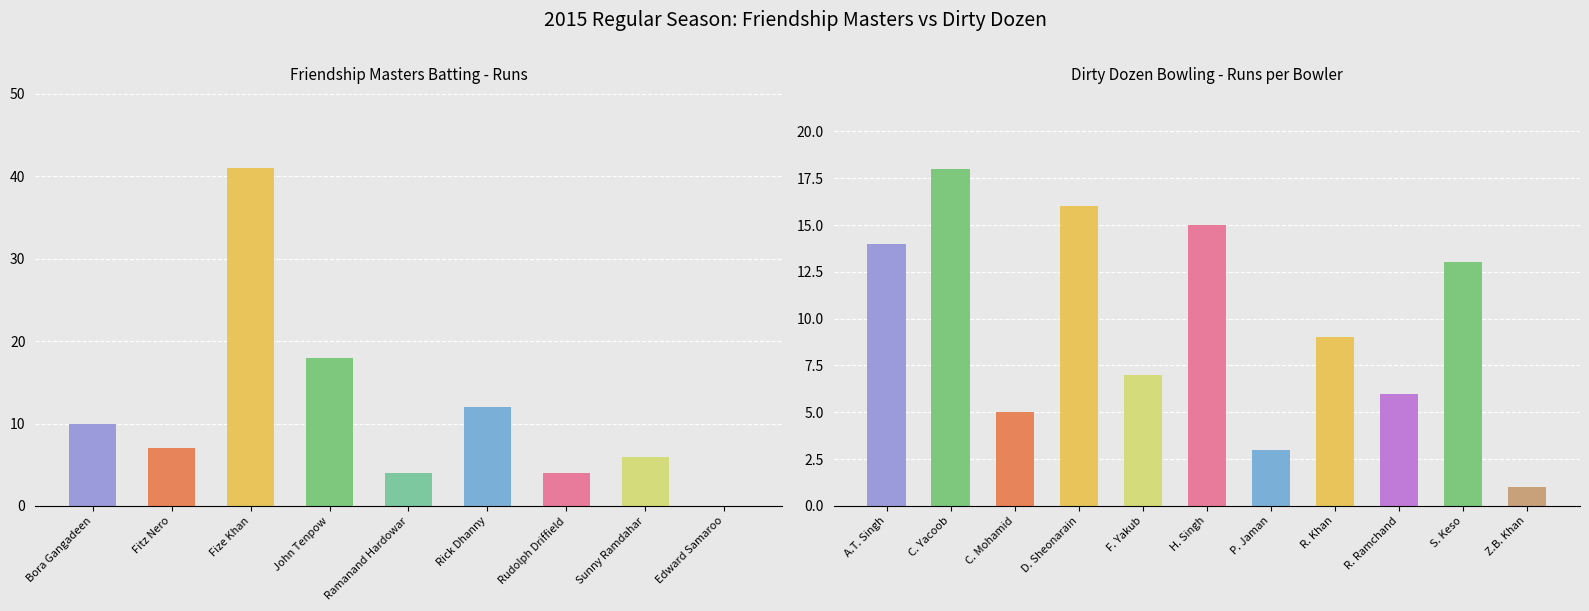

Which category has the lowest value across all series?

Edward Samaroo